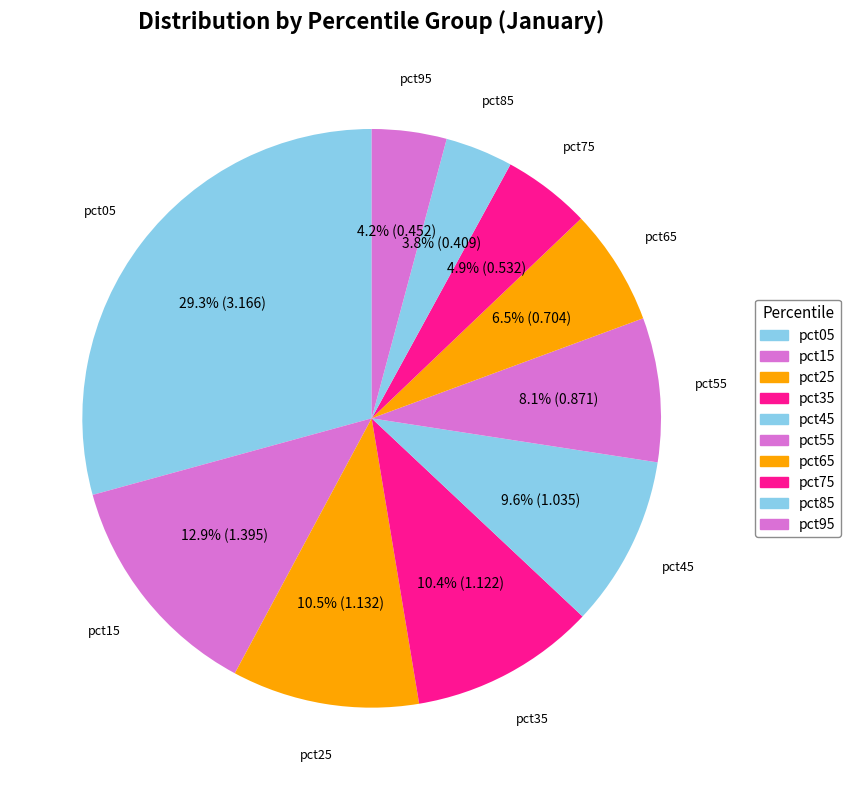

Rank the categories by value from highest to lowest.

pct05, pct15, pct25, pct35, pct45, pct55, pct65, pct75, pct95, pct85